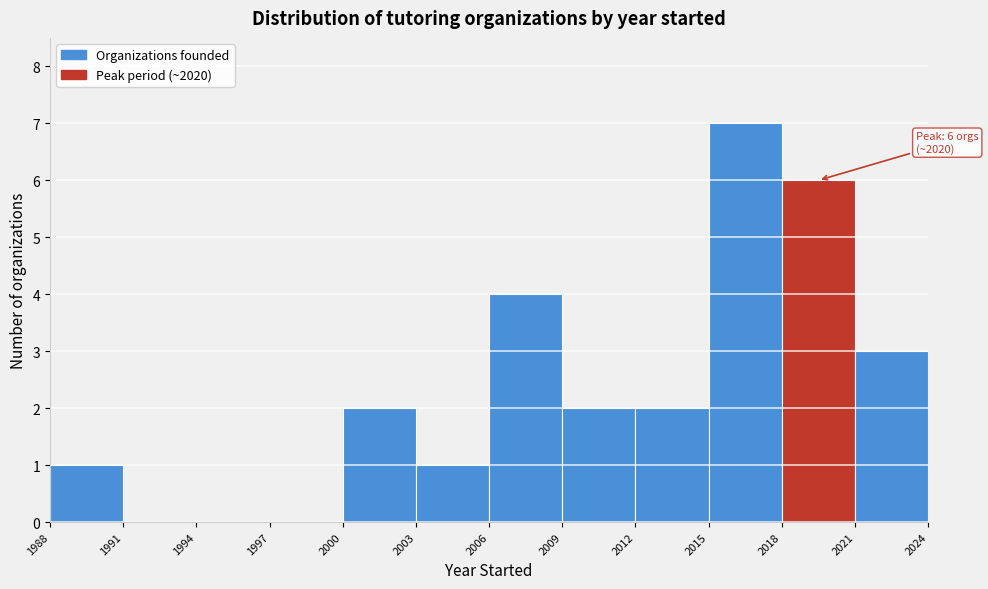

Which range on the x-axis has the tallest bar?

2015 to 2018